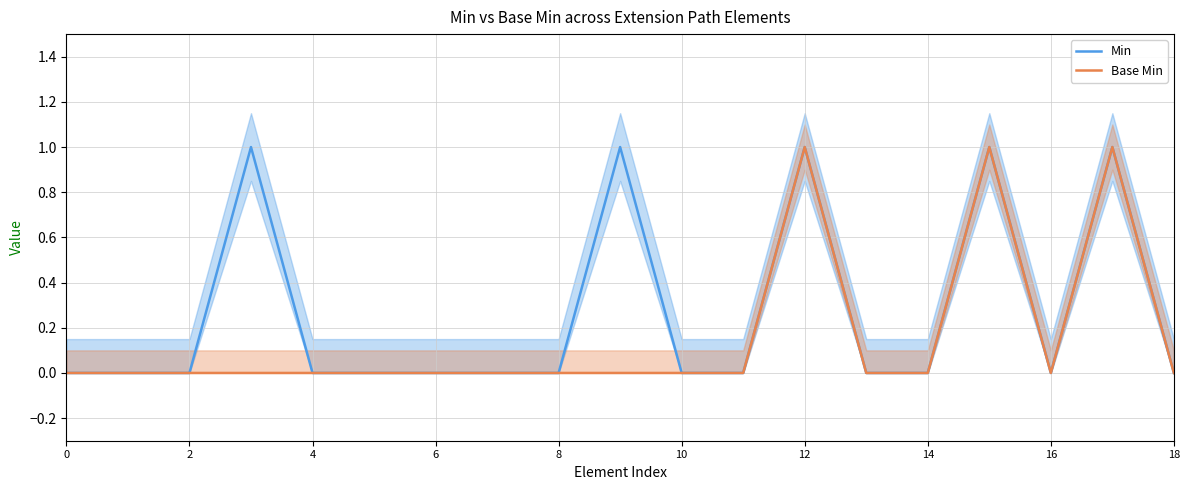

True or false: Min has a value of 0 at 6.

True